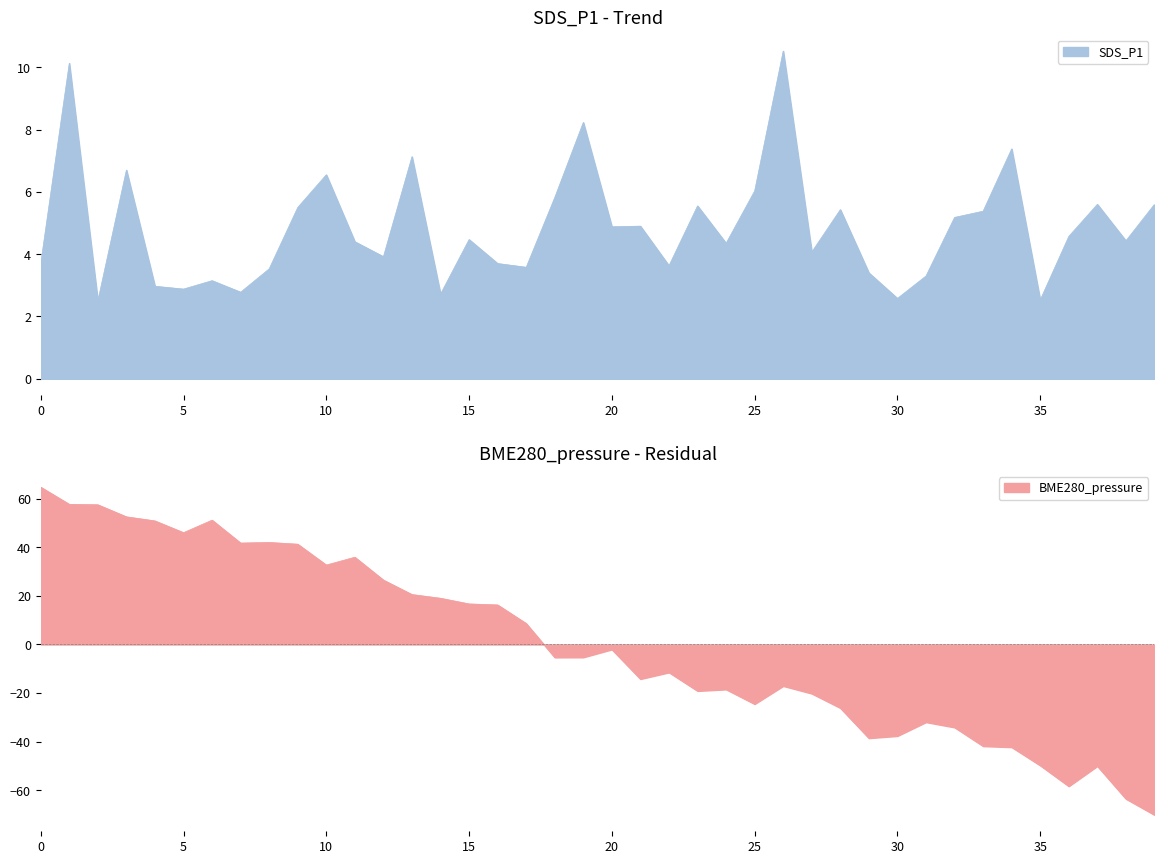

After their last crossing, which series has the higher values: BME280_pressure or SDS_P1?

SDS_P1